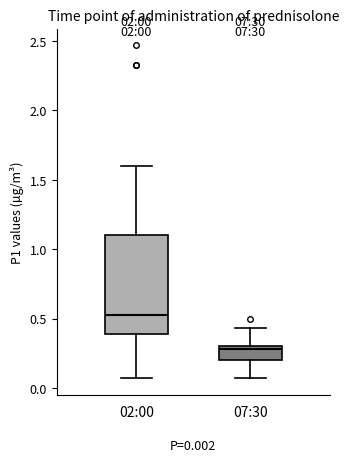

Which box is the tallest, from its lower edge to its upper edge?

02:00